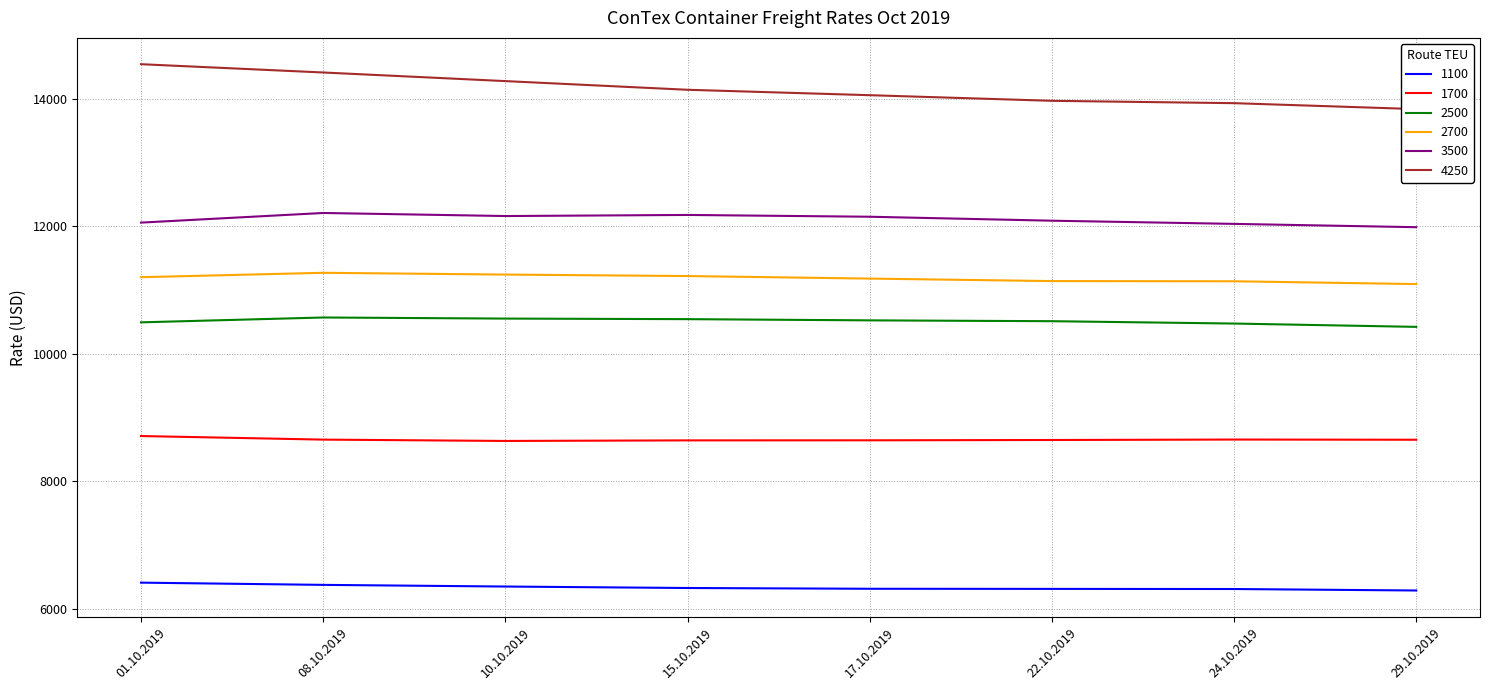

The value of 1100 at 29.10.2019 is 1447. True or false?

False